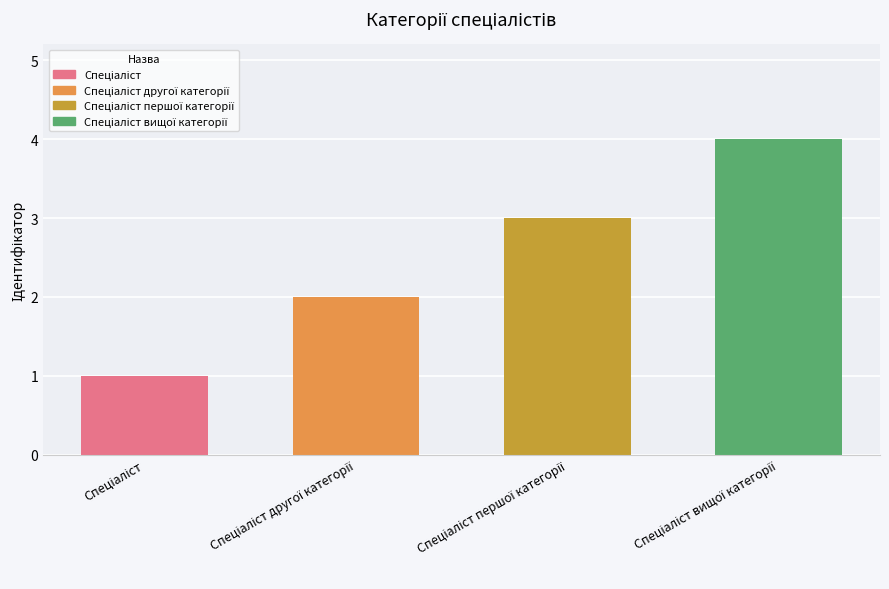

What is the sum of all values?

10